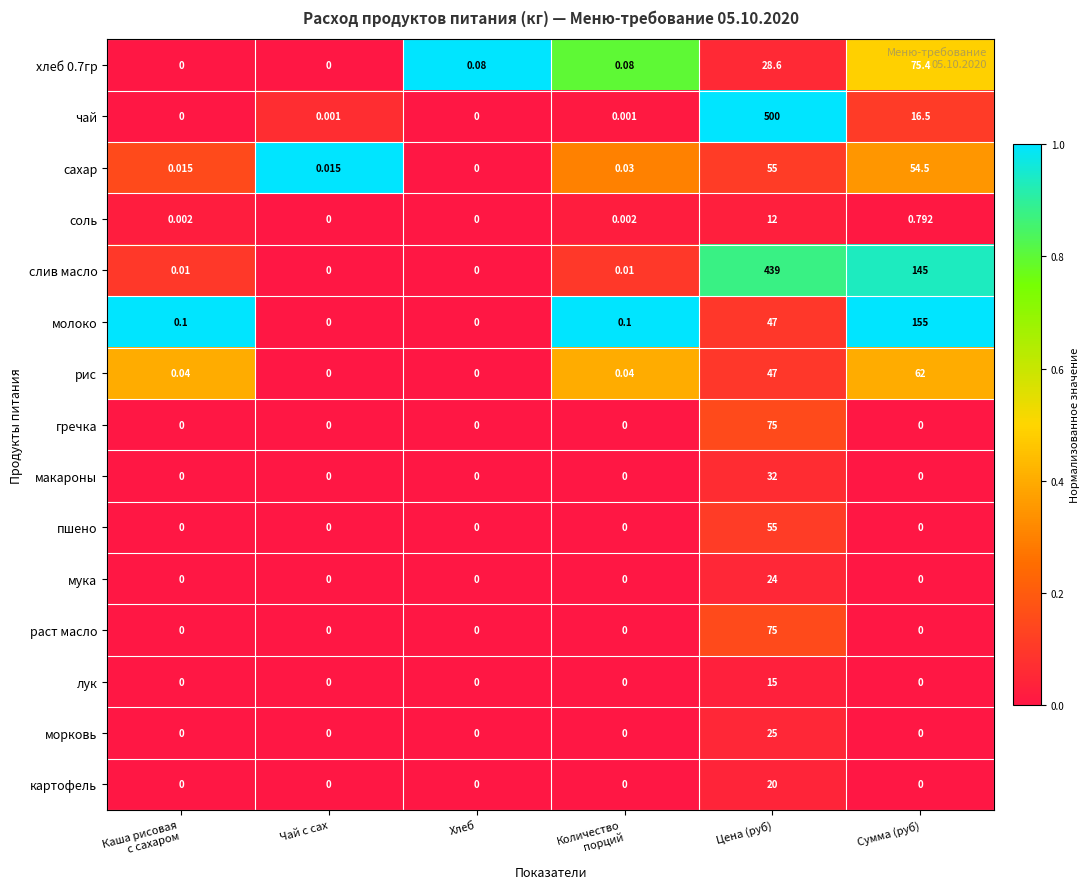

Which label corresponds to the largest value in the chart?

Цена (руб)